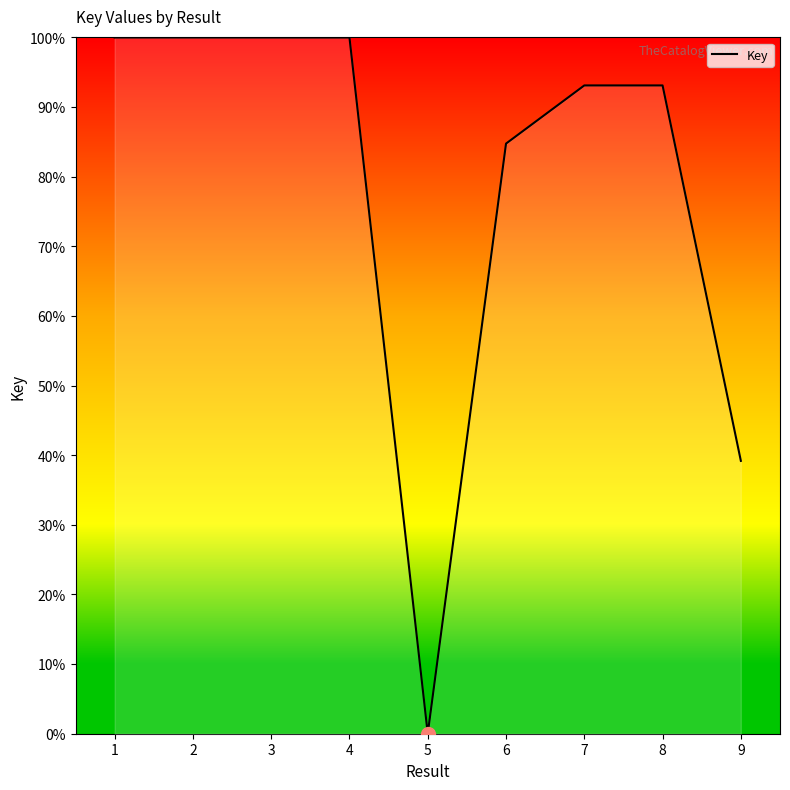

Is it true that the value at 3 is 100.0?

True